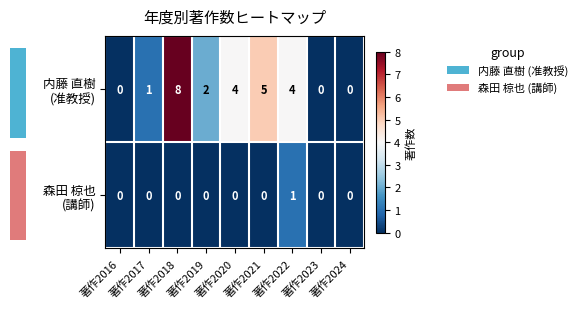

At which category is the sum across all series the highest?

著作2018